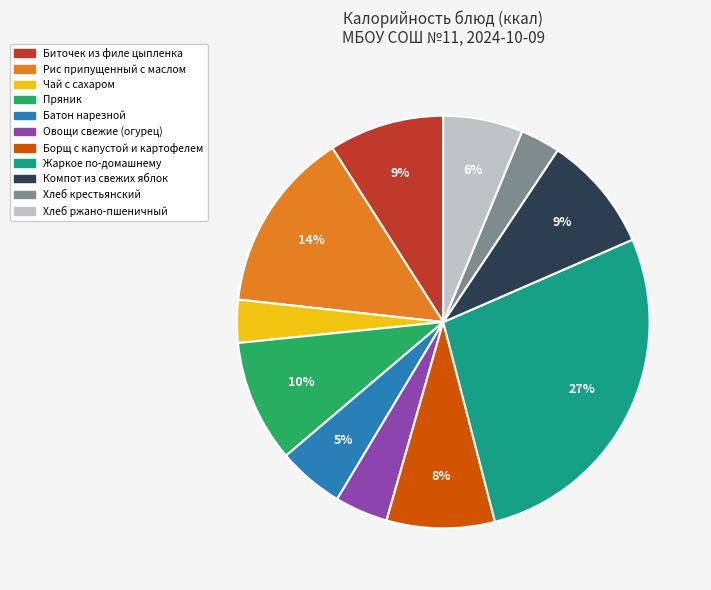

Which has a higher value, Компот из свежих яблок or Хлеб ржано-пшеничный?

Компот из свежих яблок